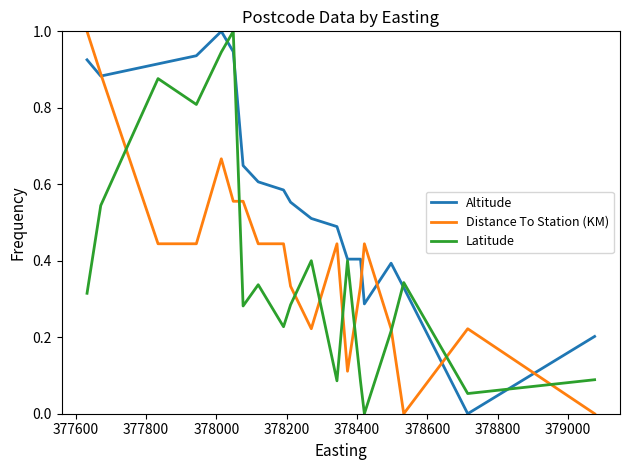

What is the greatest value displayed?

1.0